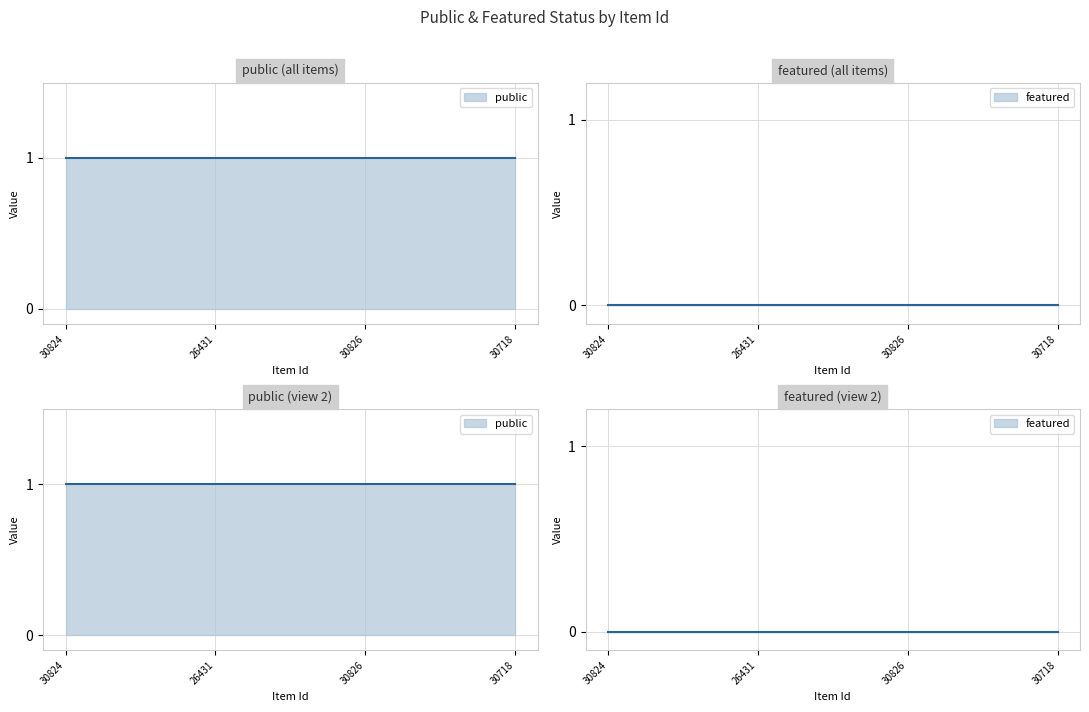

Which label corresponds to the smallest value in the chart?

30824